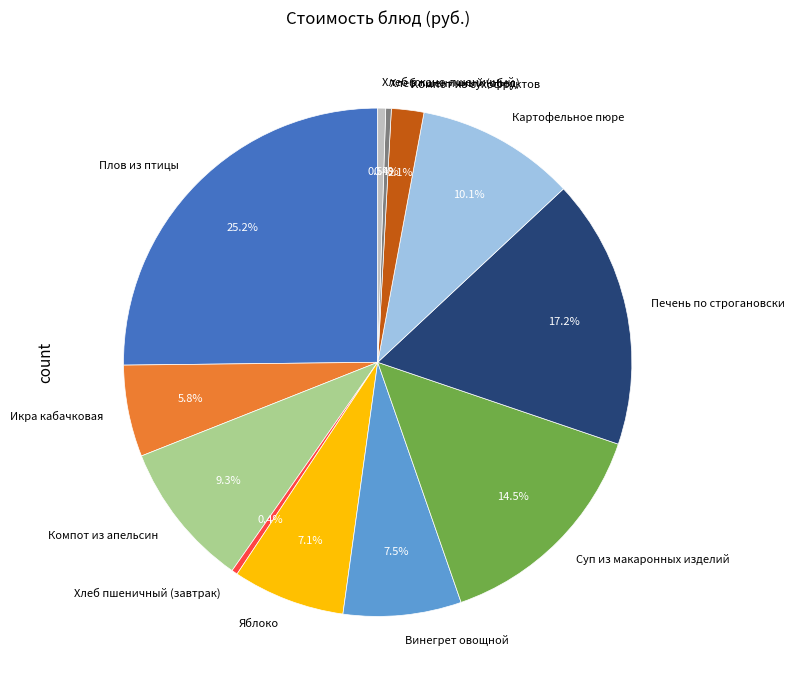

Do Икра кабачковая and Хлеб ржано-пшеничный together represent more than half of the pie?

No